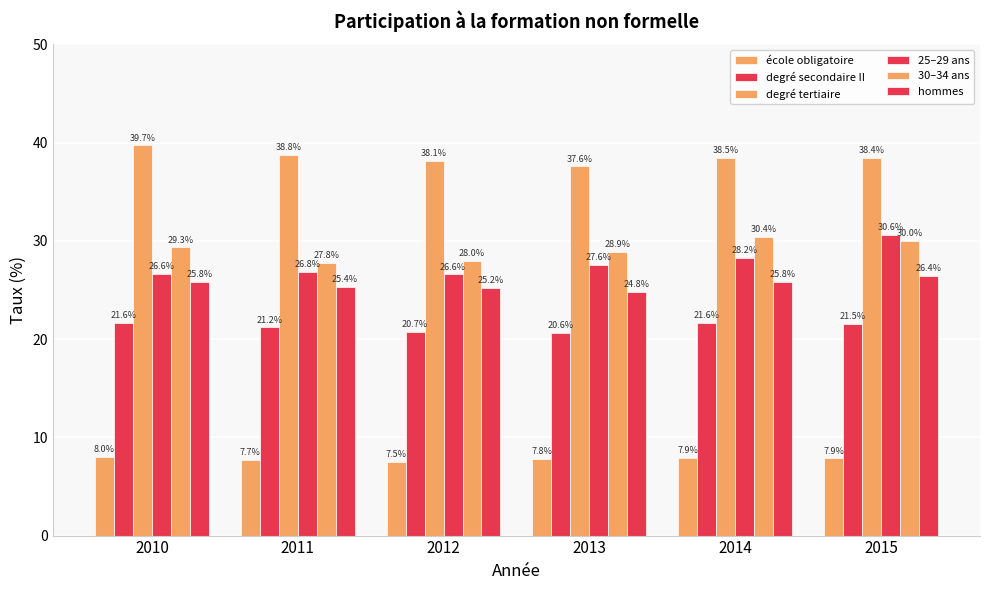

What is the difference between the maximum and minimum values in the 25–29 ans series?

4.0